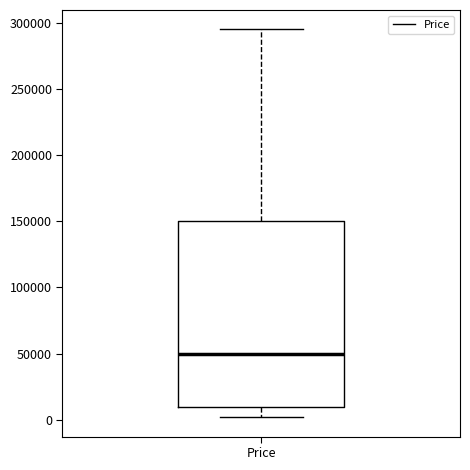

Transcribe this box plot: give where the median line is, the range the box spans, and where the two whiskers end, as read against the y-axis. The values are not printed on the chart, so give them approximately, as read against the axis.

median 50000, box 10000 to 150000, whiskers 0 to 295000